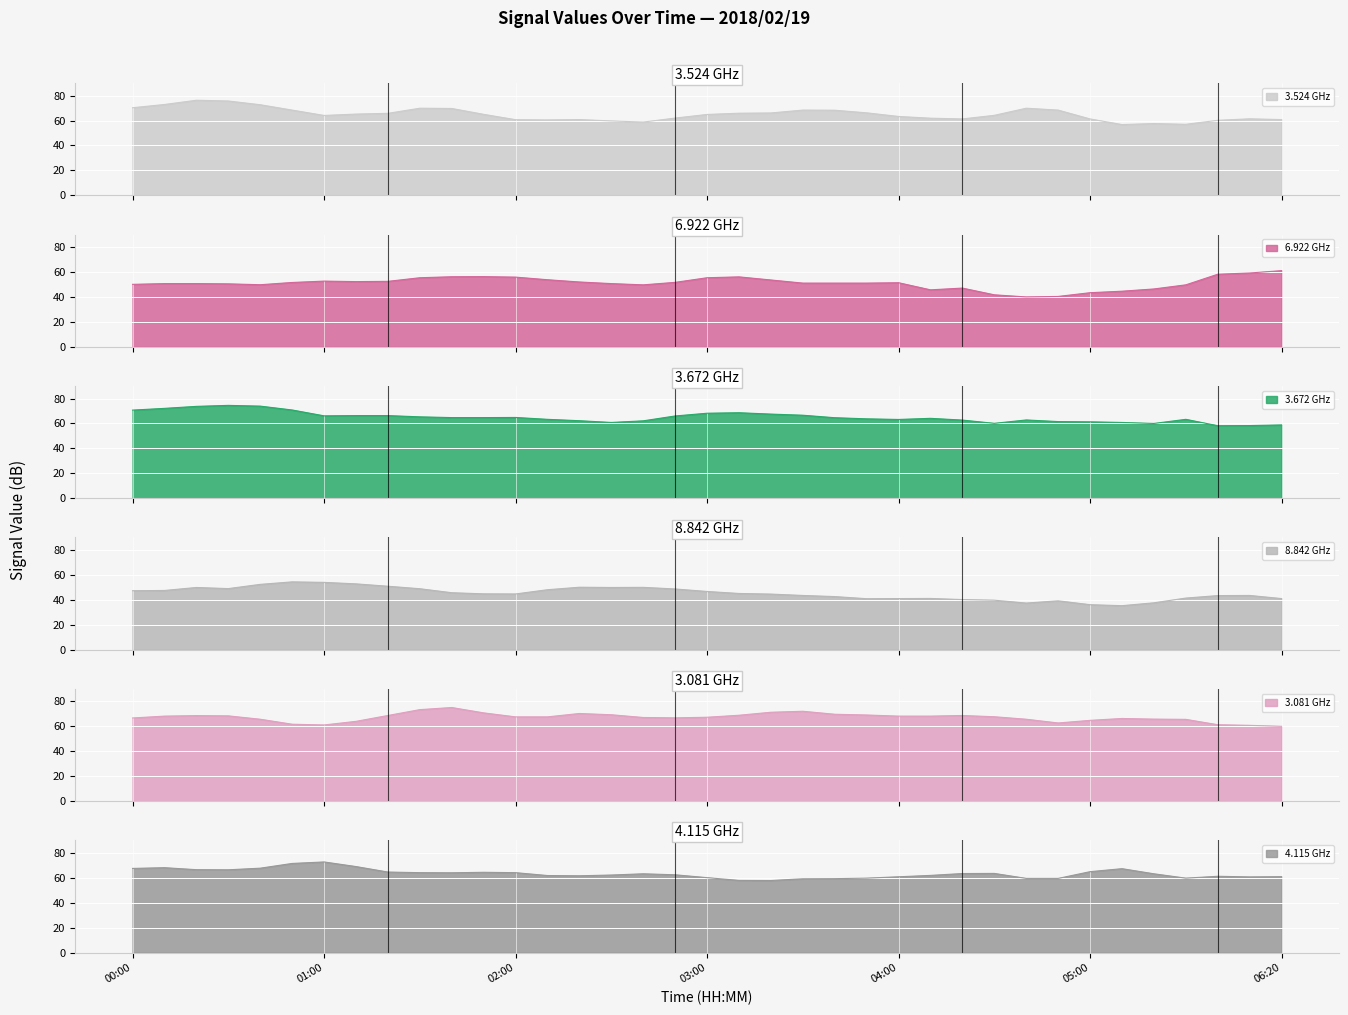

What is the maximum value for 3.524 GHz?

76.3